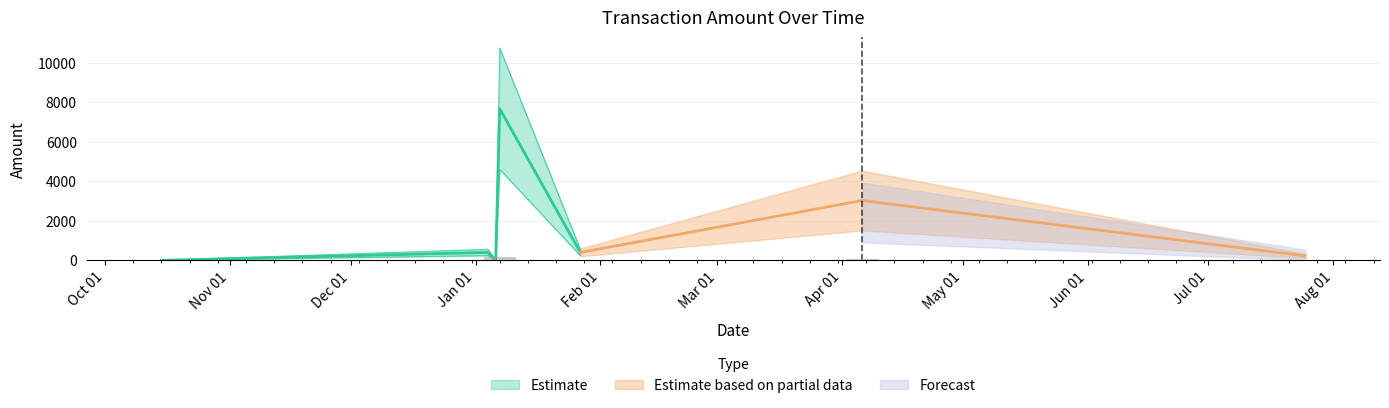

What is the difference between the Amount values at 13 and 16?

174.0